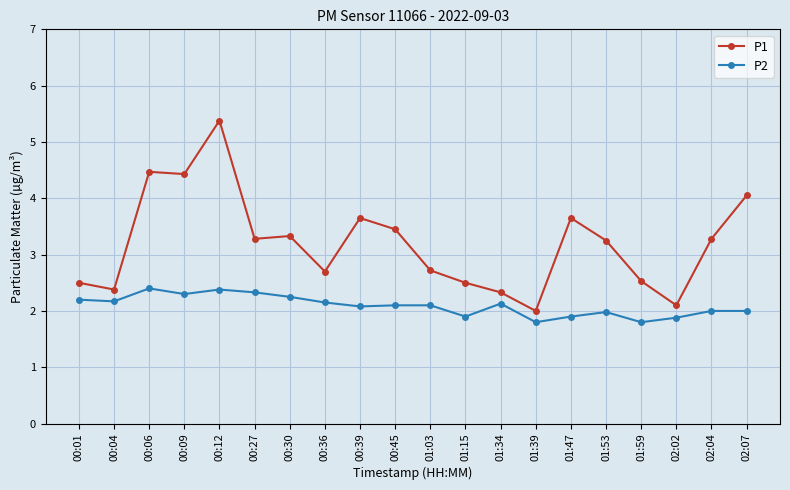

What is the value of the P1 point at the 4th from the left?

4.4